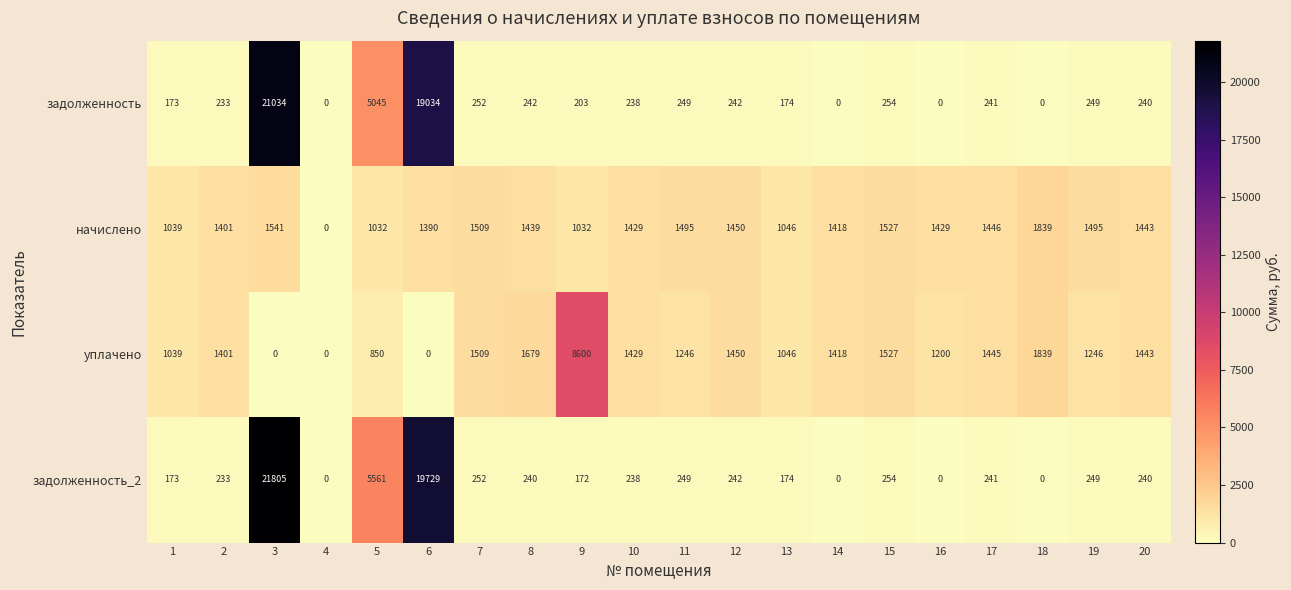

What is the difference between the highest and lowest values at 8?

1439